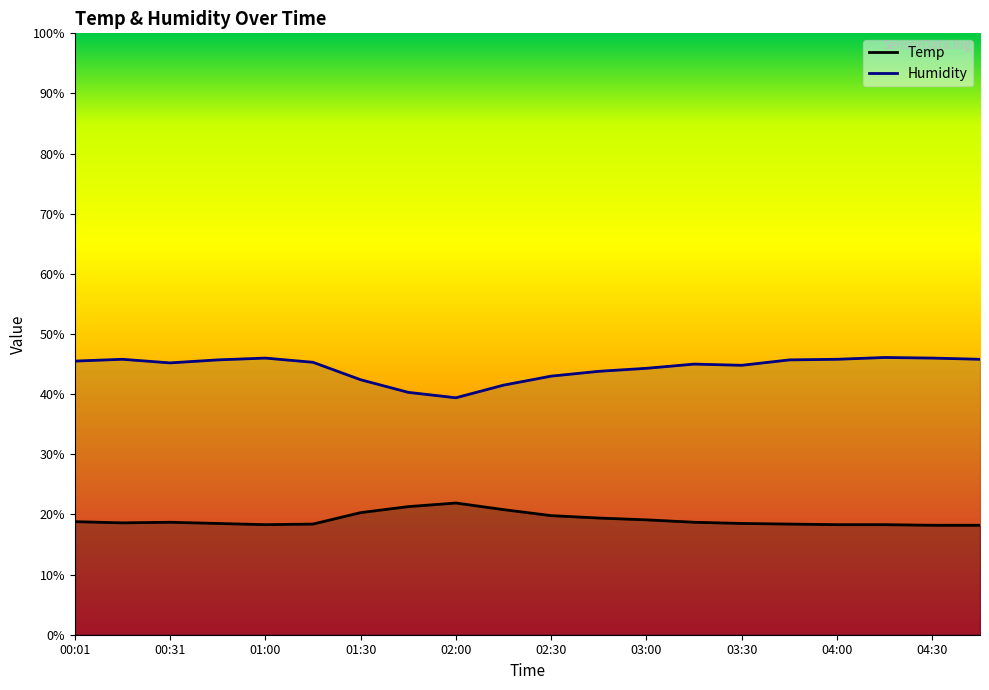

What are all the series names shown in the legend?

Temp, Humidity